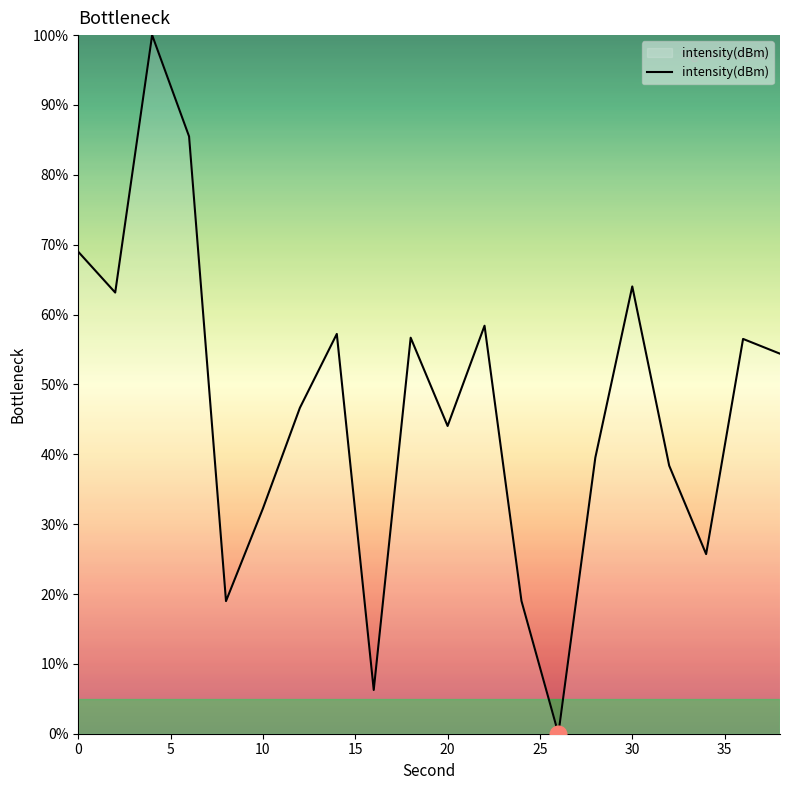

What is the difference between the maximum and minimum values?

100.0